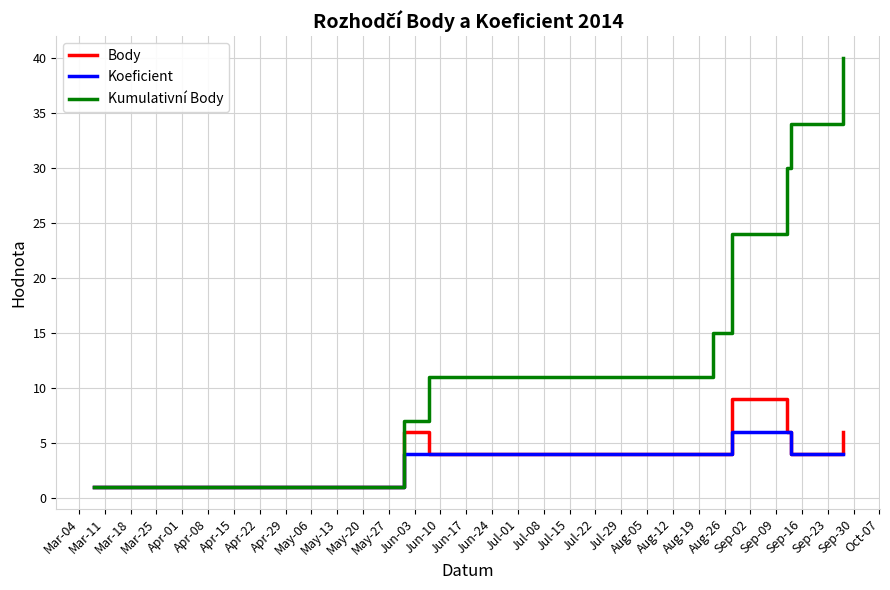

Reading left to right, list all the values displayed in this chart.

Body: 1	6	4	4	9	6	4	6
Koeficient: 1	4	4	4	6	6	4	4
Kumulativní Body: 1	7	11	15	24	30	34	40